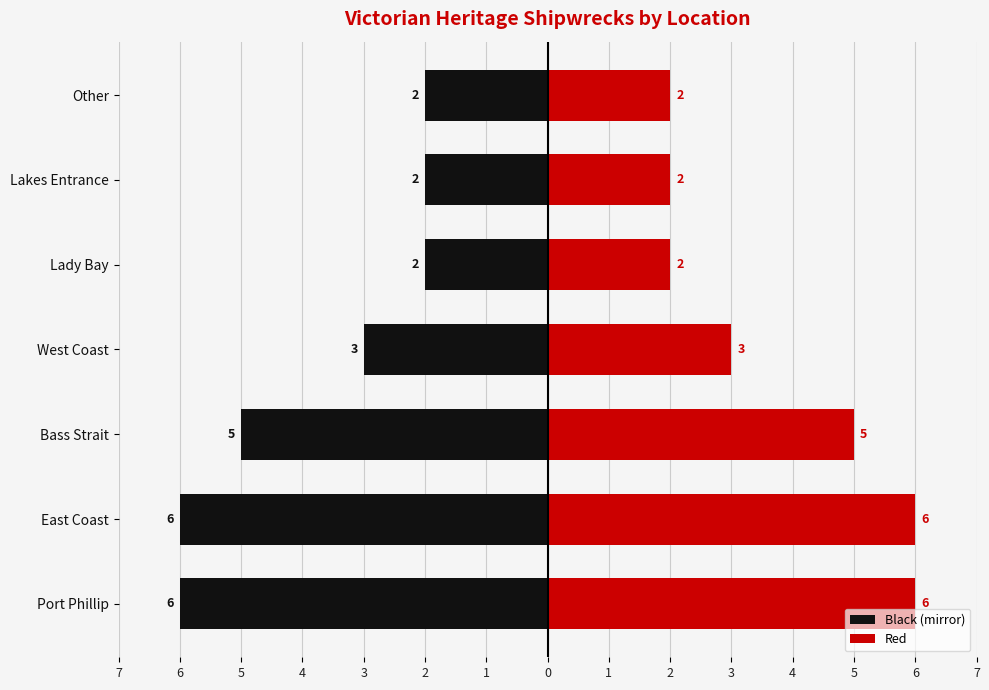

Is it true that Black (mirror) equals -3 at West Coast?

True